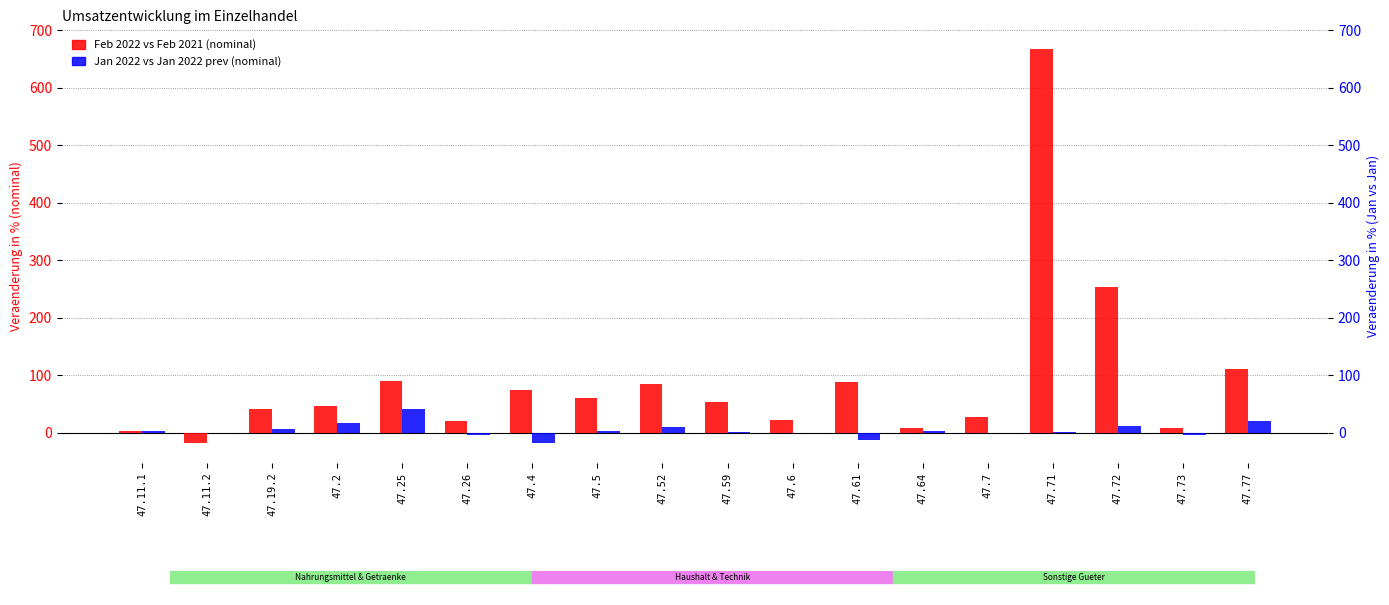

Reading left to right, transcribe all the data shown in this chart.

Feb 2022 vs Feb 2021 (nominal): 2.5	-18.0	41.3	46.7	90.3	20.2	75.5	60.9	85.9	53.5	22.4	88.6	8.2	27.8	667.5	253.2	8.2	111.0
Jan 2022 vs Jan 2022 prev (nominal): 3.8	0.1	6.7	17.3	41.0	-3.0	-18.0	3.9	10.4	0.8	-0.5	-13.1	3.7	0.0	2.4	12.7	-3.2	20.3